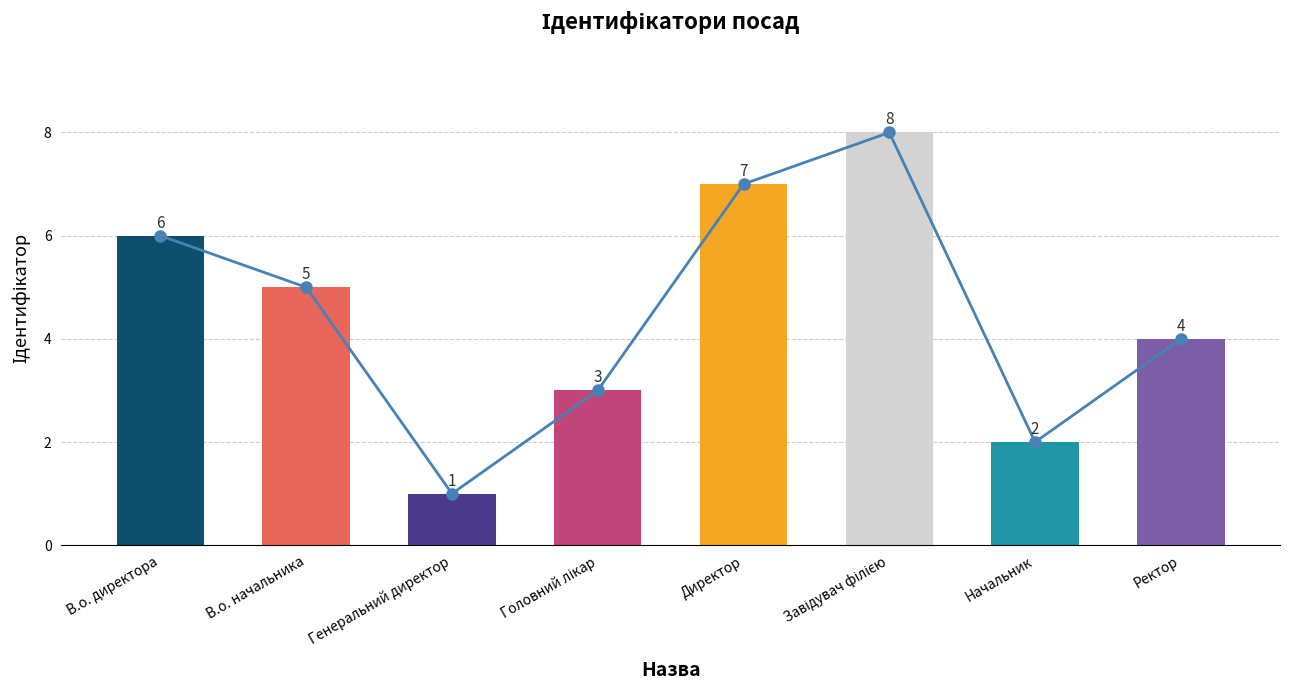

The value at Головний лікар is 5. True or false?

False